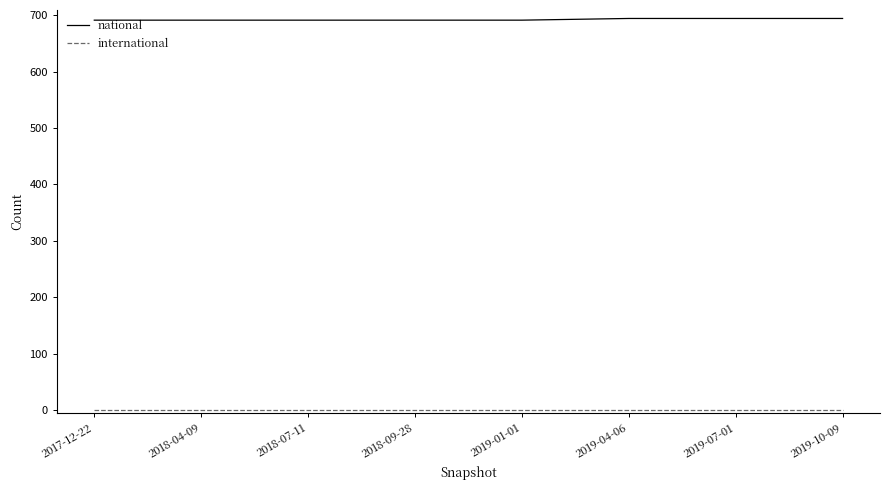

What is the maximum value for national?

694